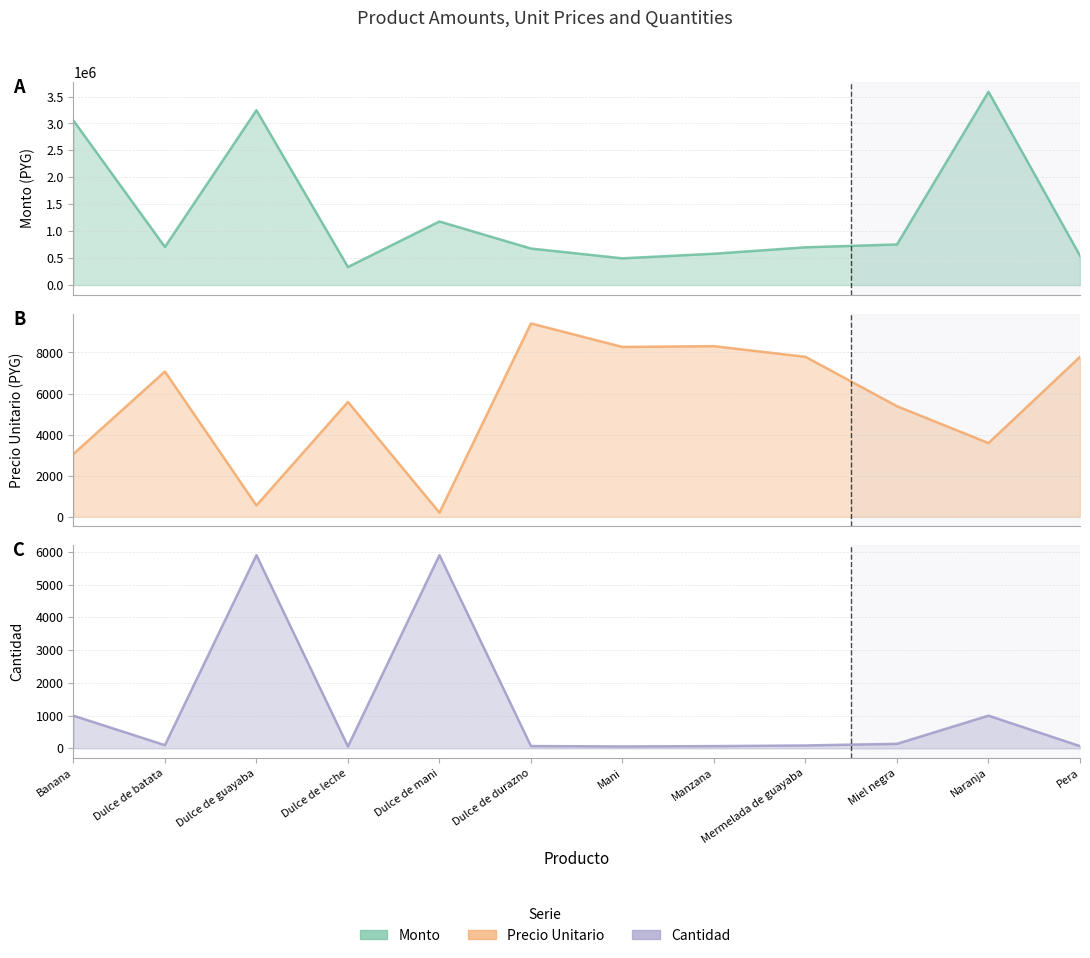

Where does the Precio Unitario (PYG) line series first go above 7072?

Dulce de durazno